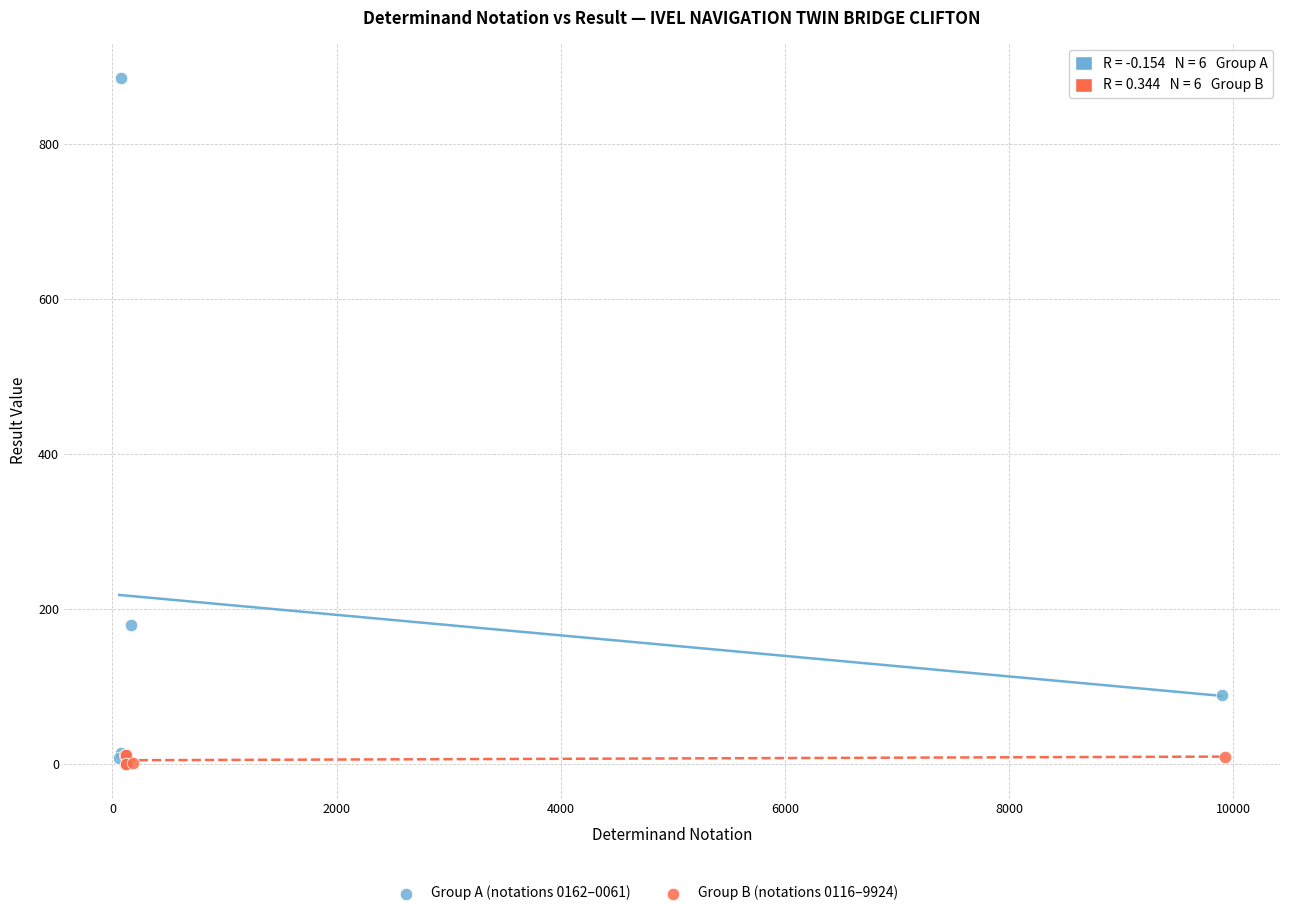

Which series has the largest Y range (max minus min)?

Group A (notations 0162–0061)